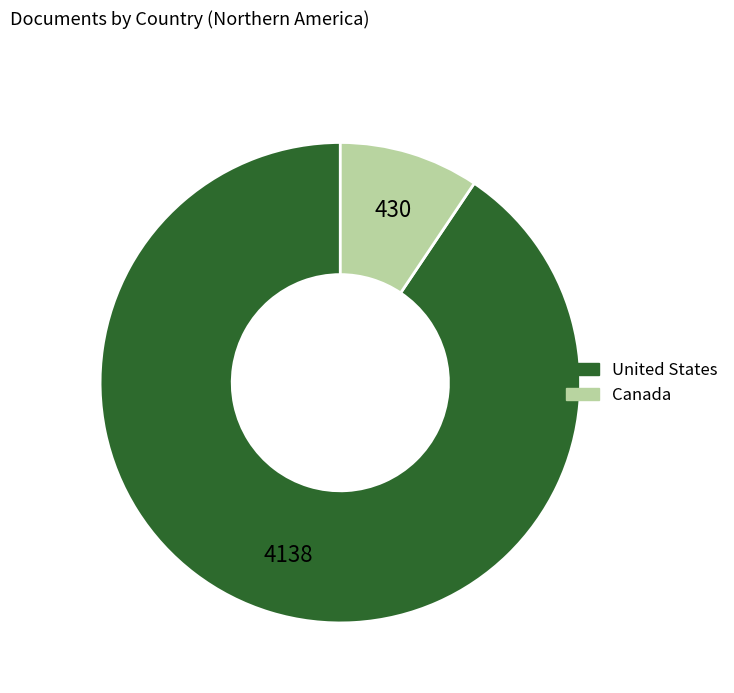

Rank the categories by value from lowest to highest.

Canada, United States